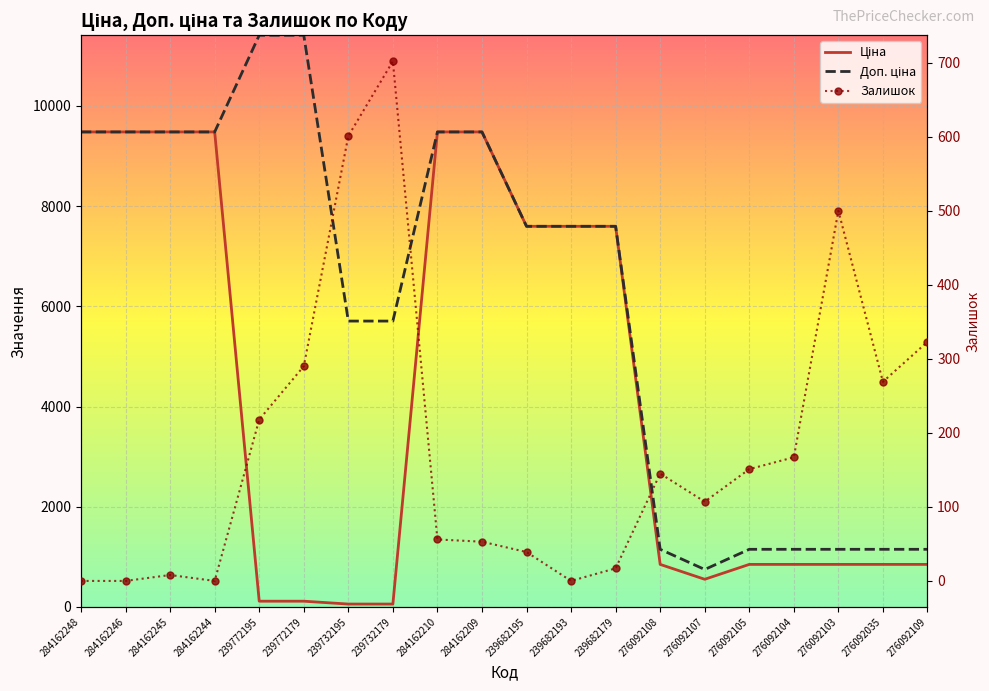

Which has a higher value, 284162245 or 239682179?

284162245